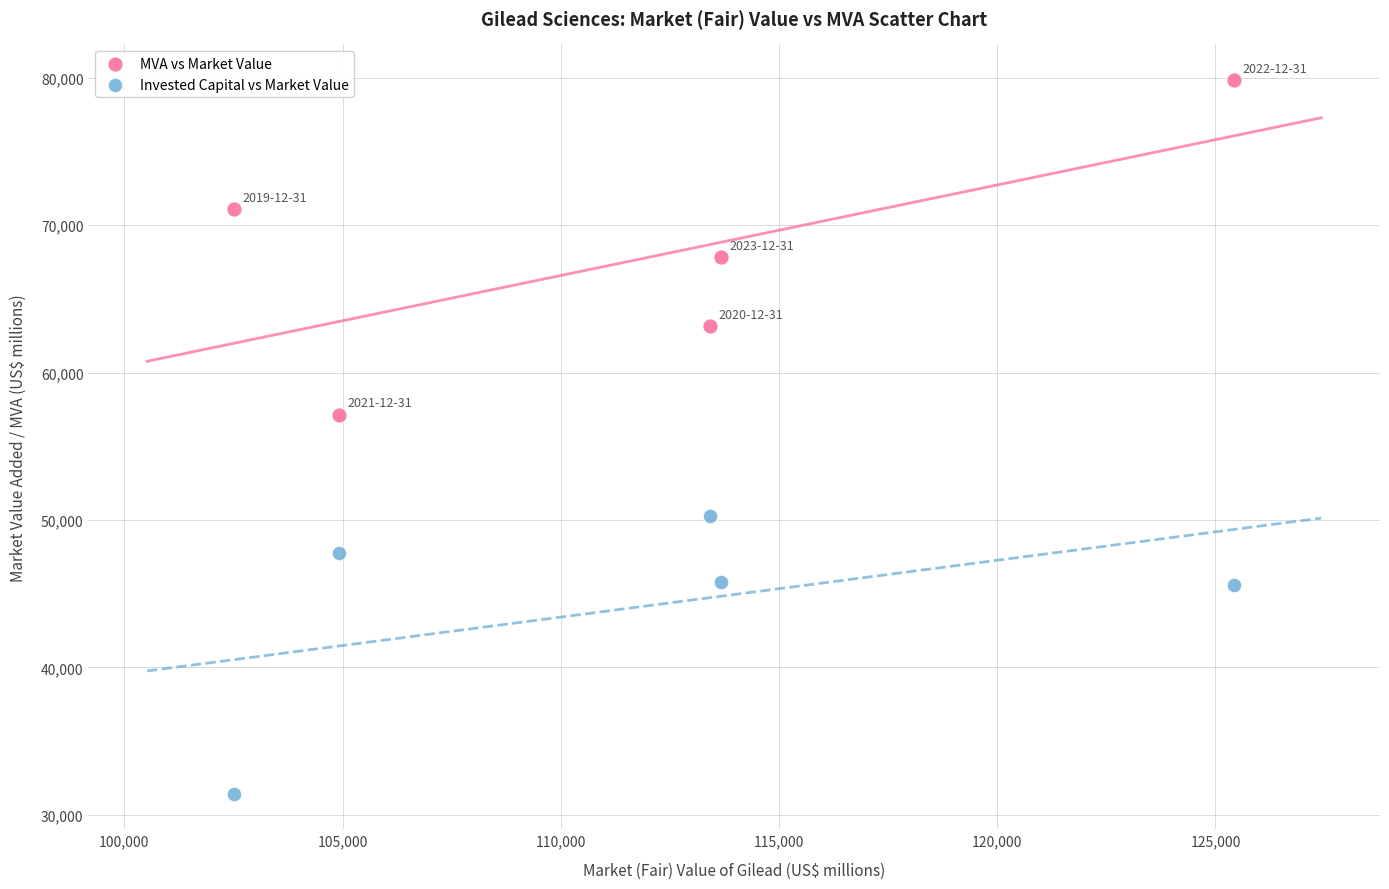

Which series reaches the maximum Y coordinate?

MVA vs Market Value